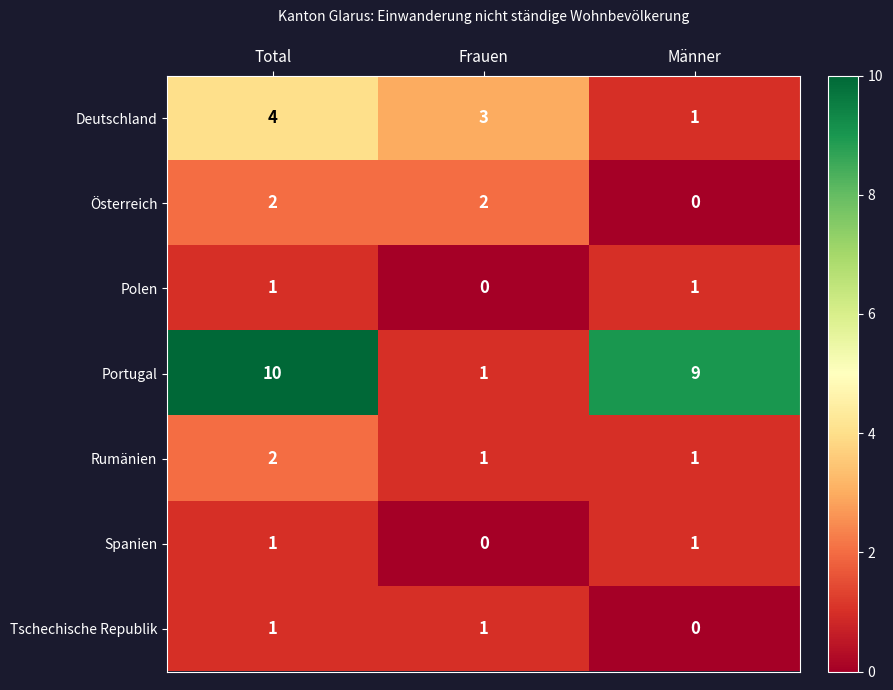

The value of Deutschland at Total is 4. True or false?

True